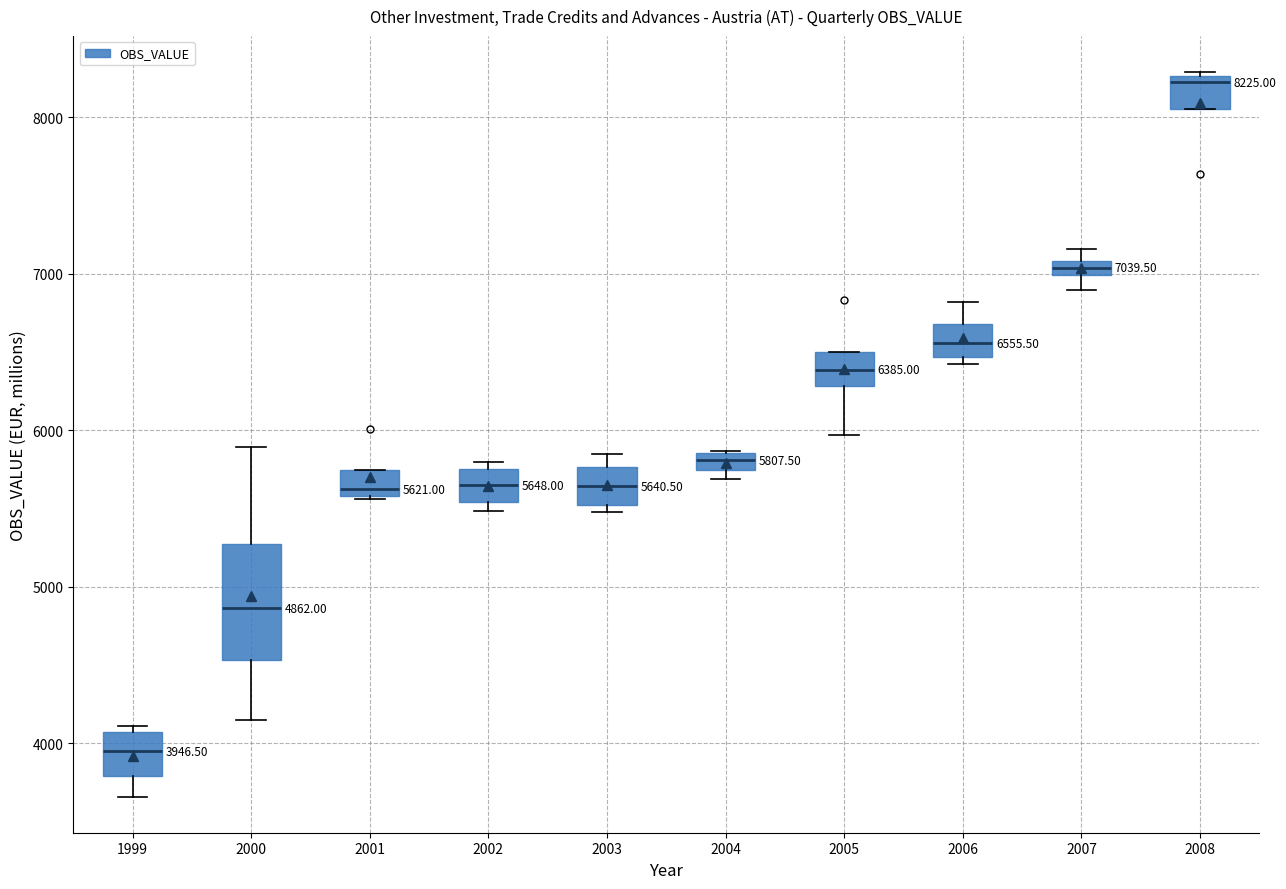

Which box's median line is the highest?

2008